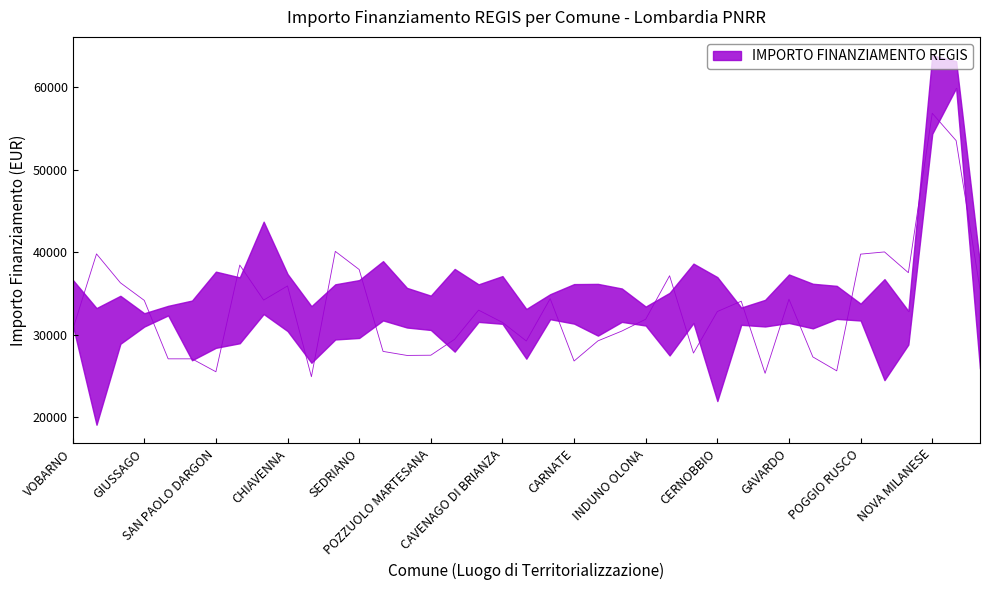

Count the number of data series in this chart.

1